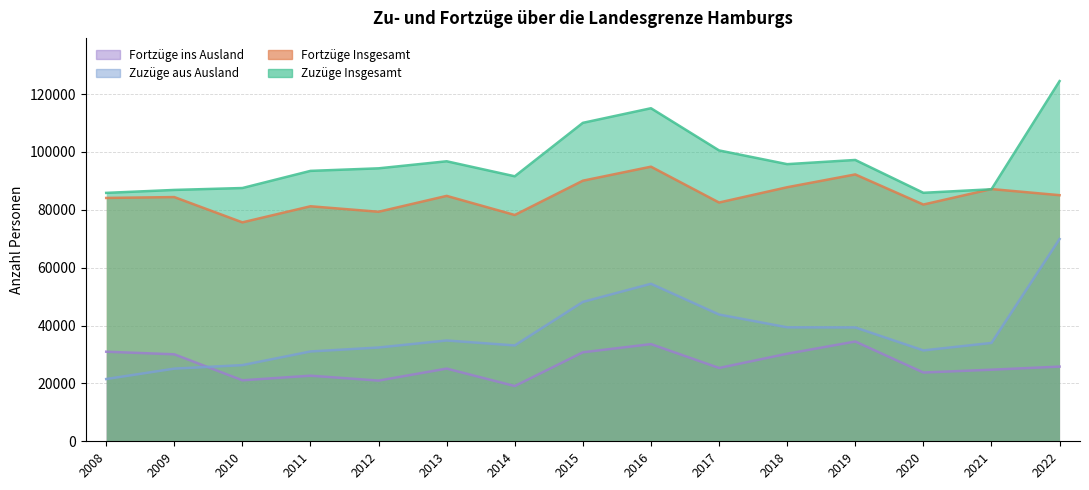

Which series has the largest total across all categories?

Zuzüge Insgesamt